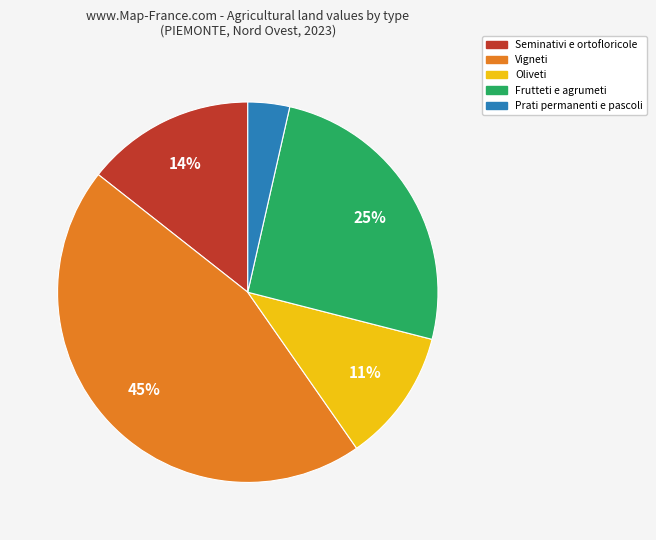

The Prati permanenti e pascoli slice represents 17% of the pie. True or false?

False